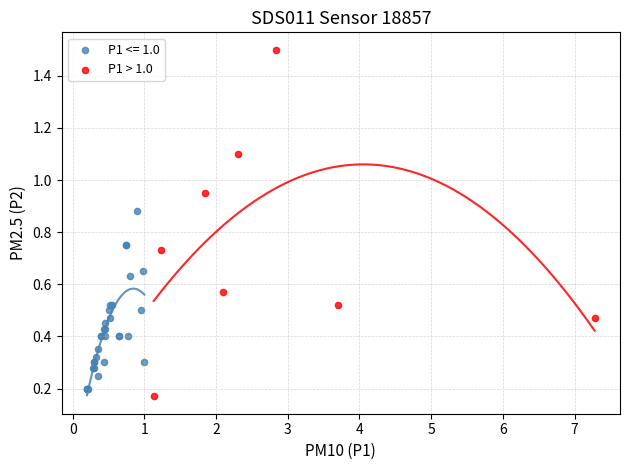

Which series reaches the maximum Y coordinate?

P1 > 1.0